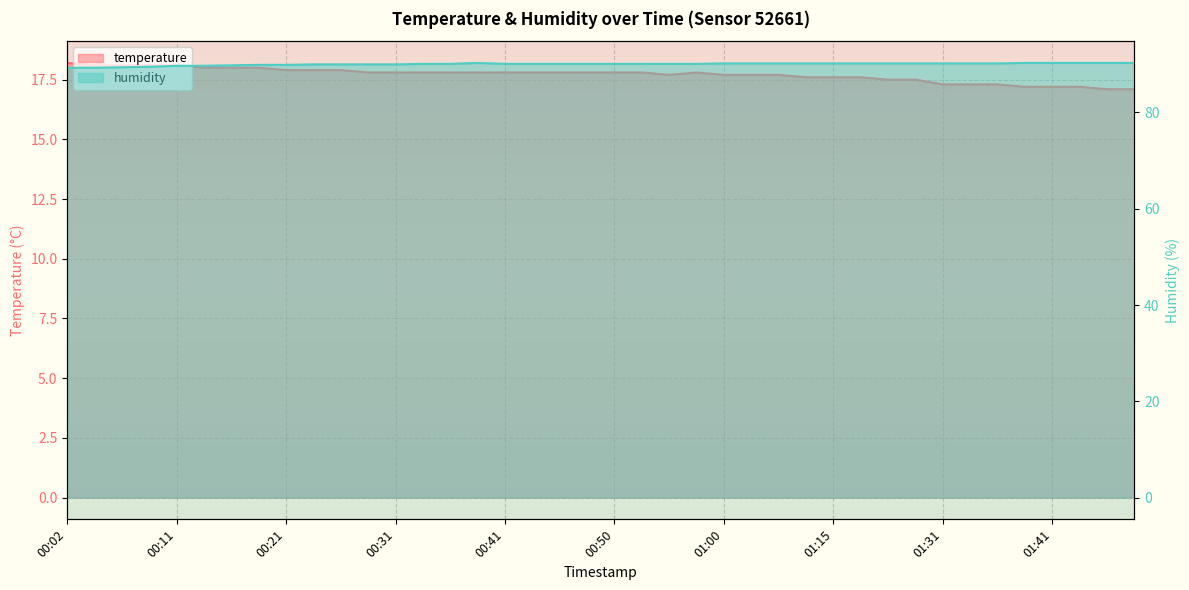

At how many categories does at least one series exceed 55?

40